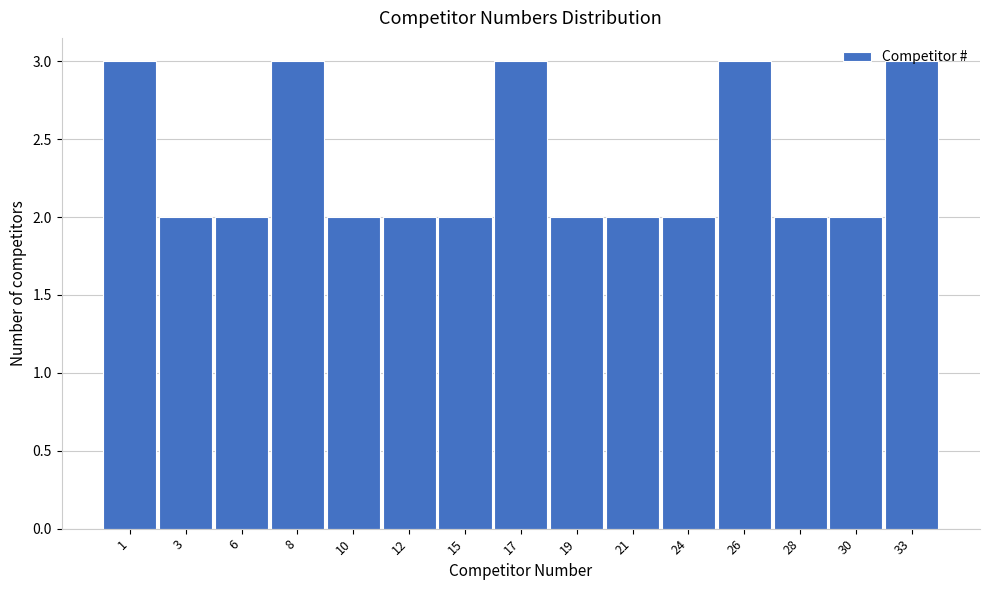

What is the maximum value shown in the chart?

3